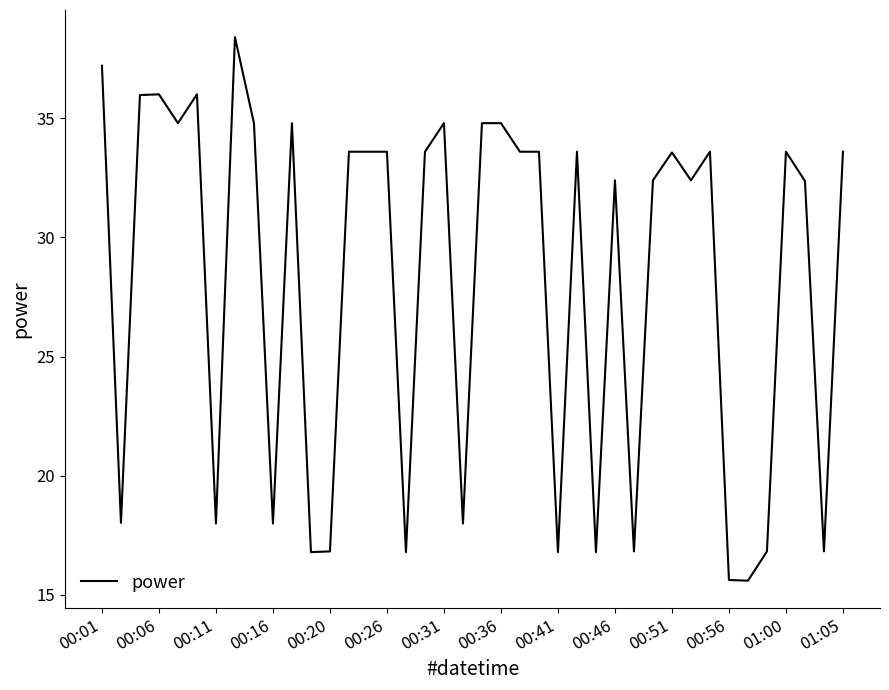

What is the difference between the maximum and minimum values?

22.8